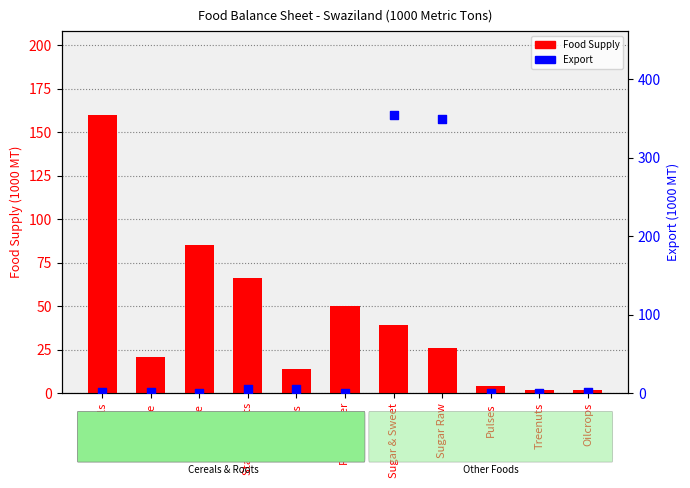

At which category is the sum across all series the highest?

Sugar & Sweet